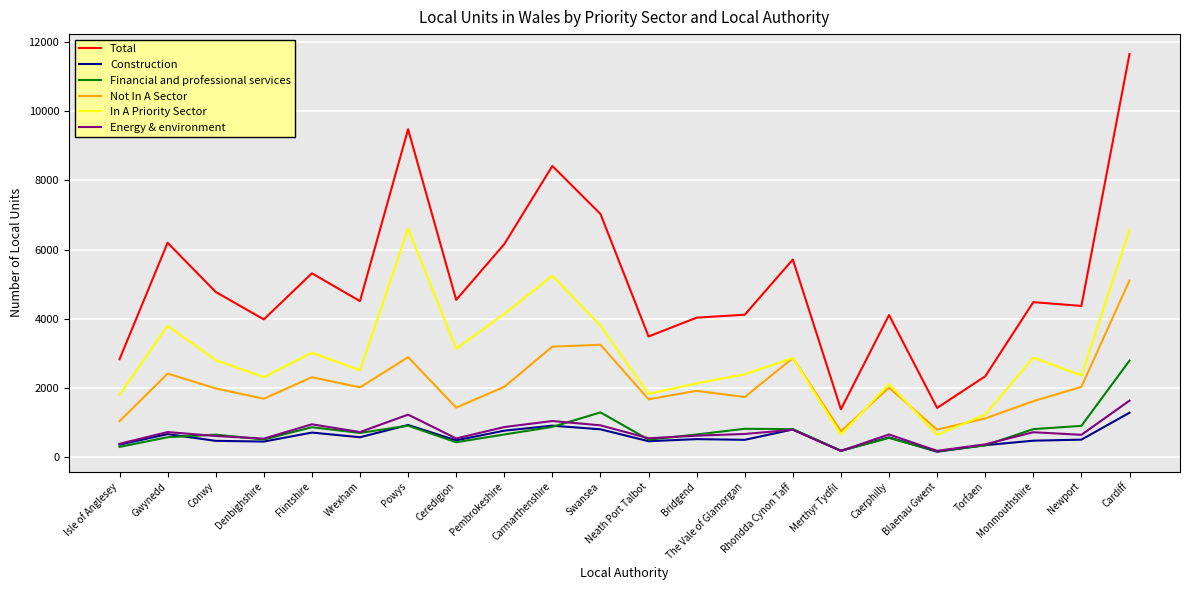

Between Neath Port Talbot and Torfaen, which series saw the biggest shift?

Total